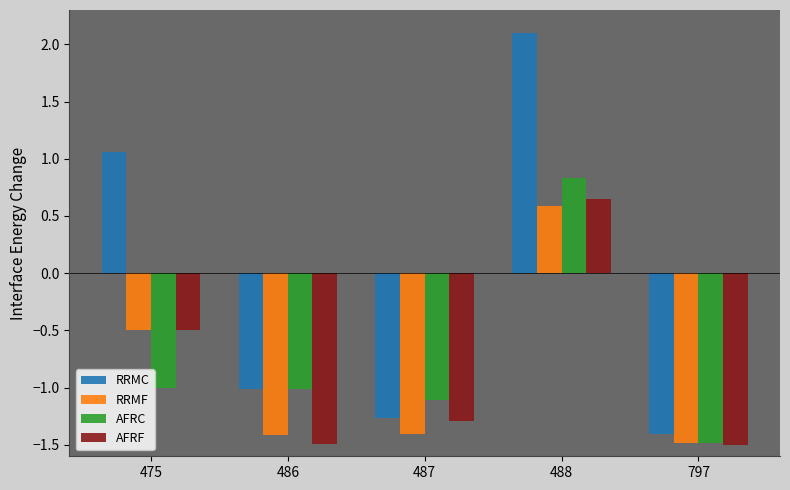

What is the minimum value shown in the chart?

-1.5